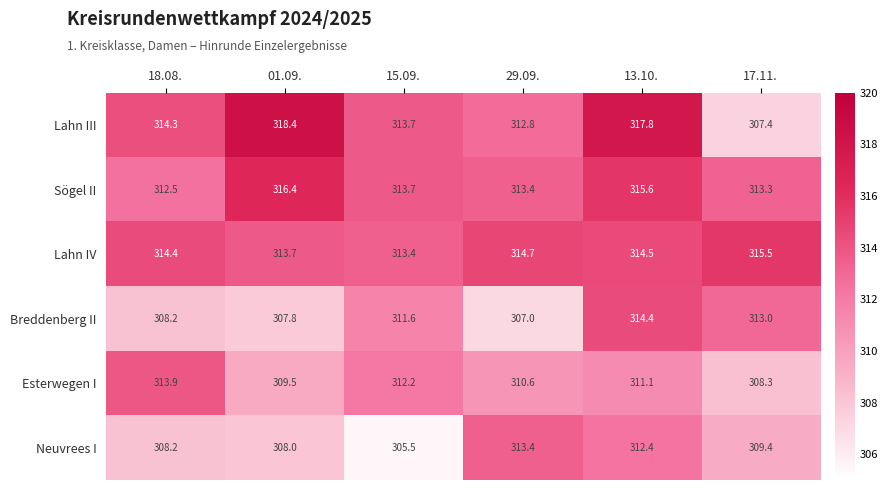

True or false: Breddenberg II has a value of 307.8 at 01.09..

True